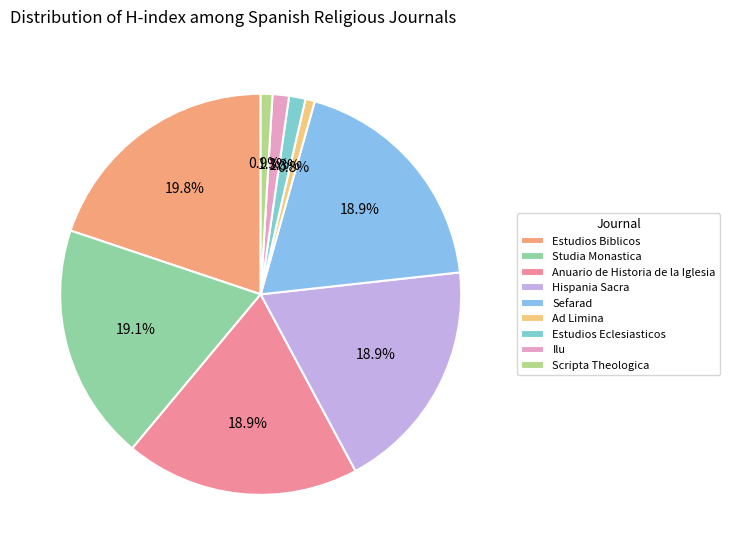

What percentage do Estudios Biblicos and Ilu together represent?

21.2%